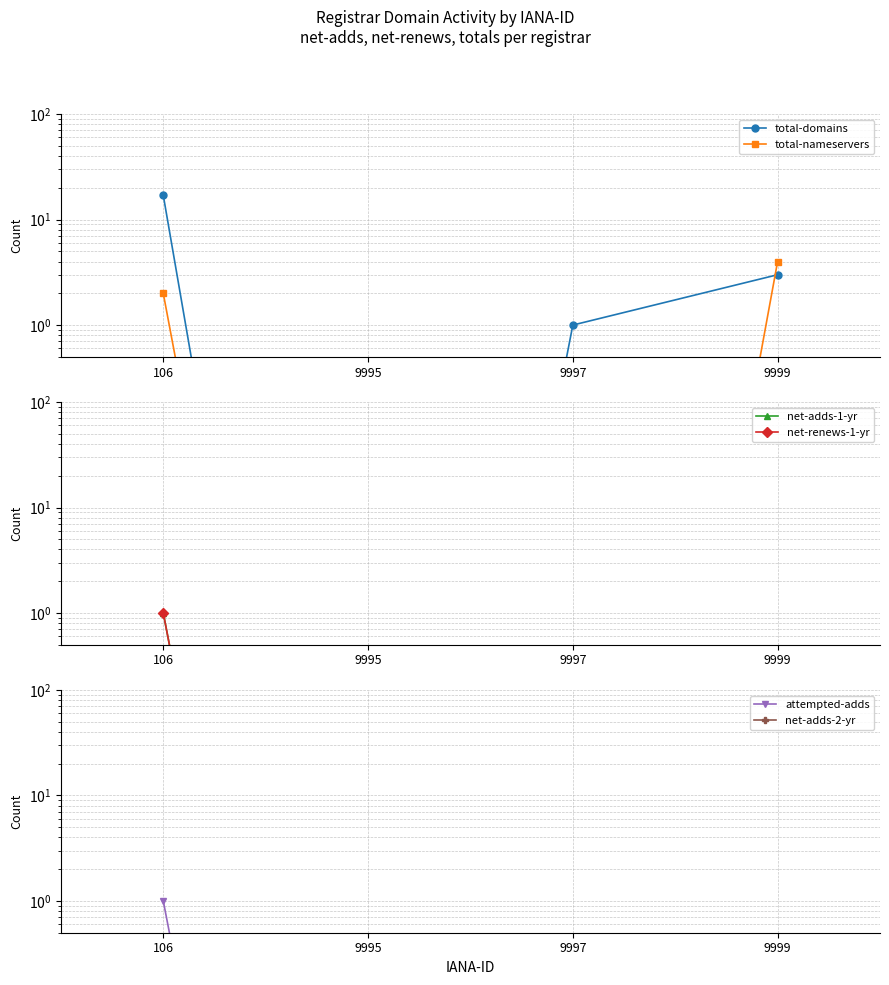

Is this an area chart (filled region under the line)?

No